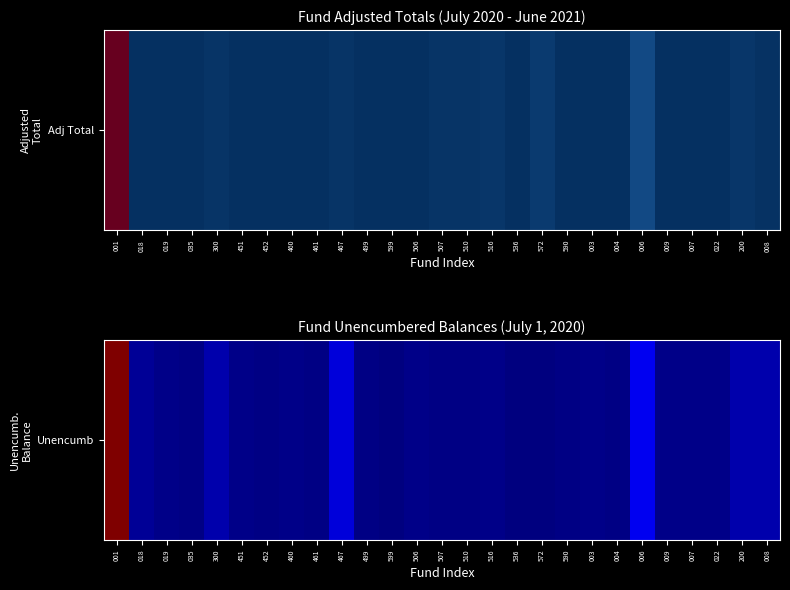

Count the number of data series in this chart.

1